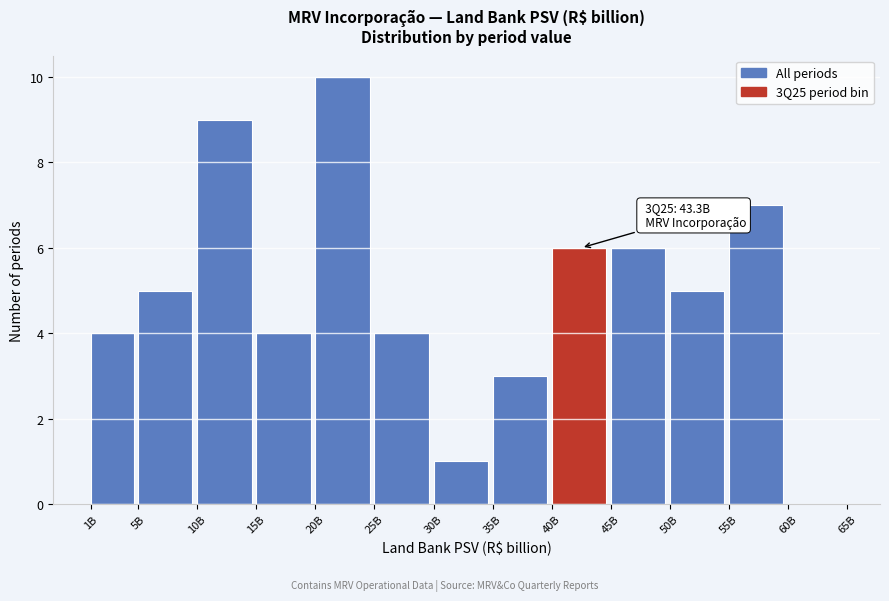

Reading left to right, list all the values displayed in this chart.

1B=4	5B=5	10B=9	15B=4	20B=10	25B=4	30B=1	35B=3	40B=6	45B=6	50B=5	55B=7	60B=0